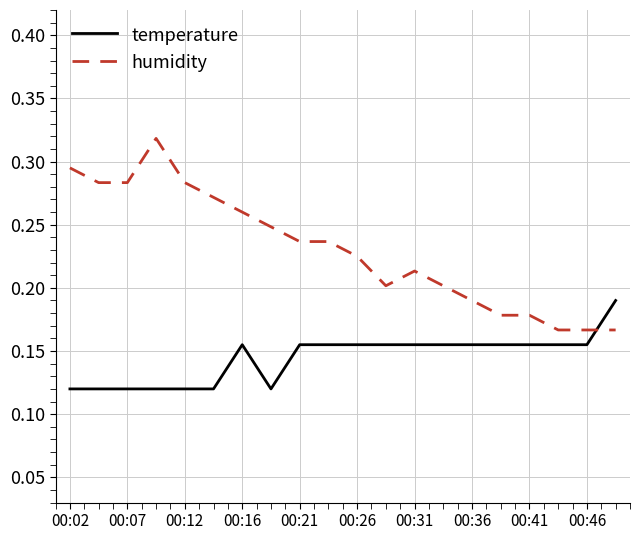

After their last crossing, which series has the higher values: temperature or humidity?

temperature